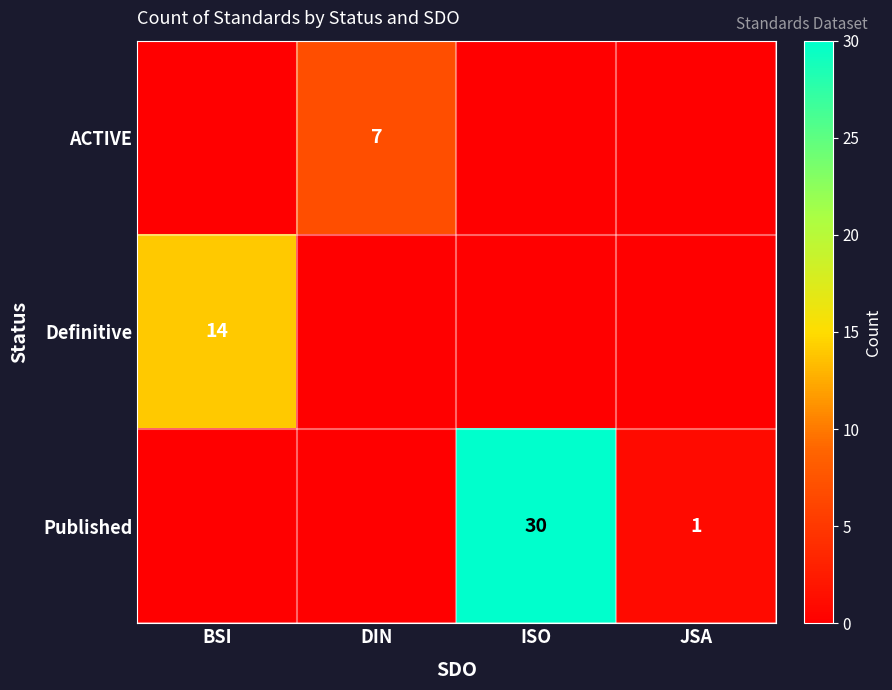

Between ISO and JSA, which is larger?

ISO